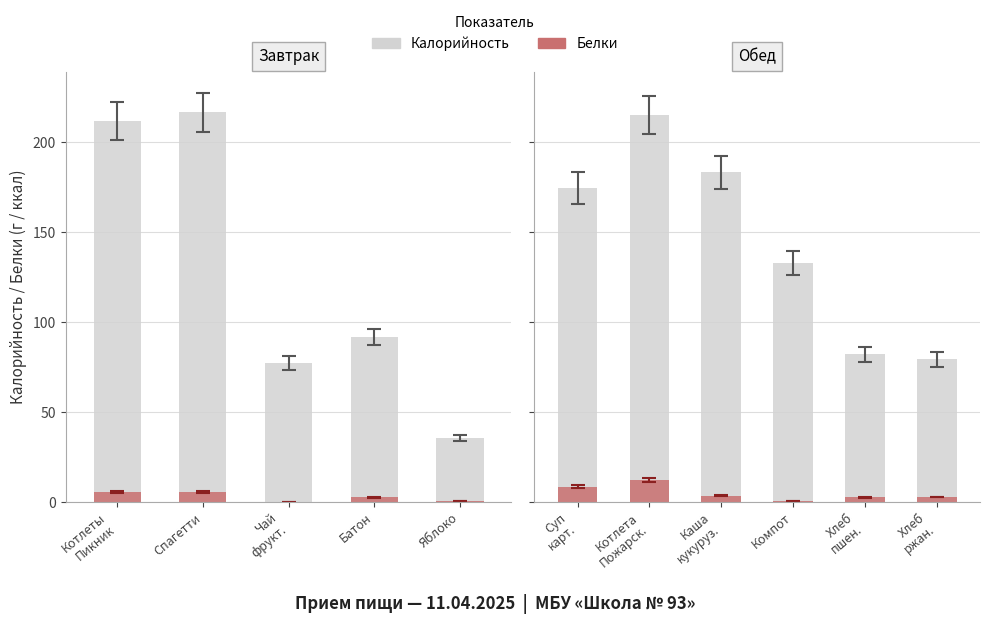

Is the value of Калорийность (все) at Котлета Пожарск. greater than the value of Белки at Суп карт.?

Yes